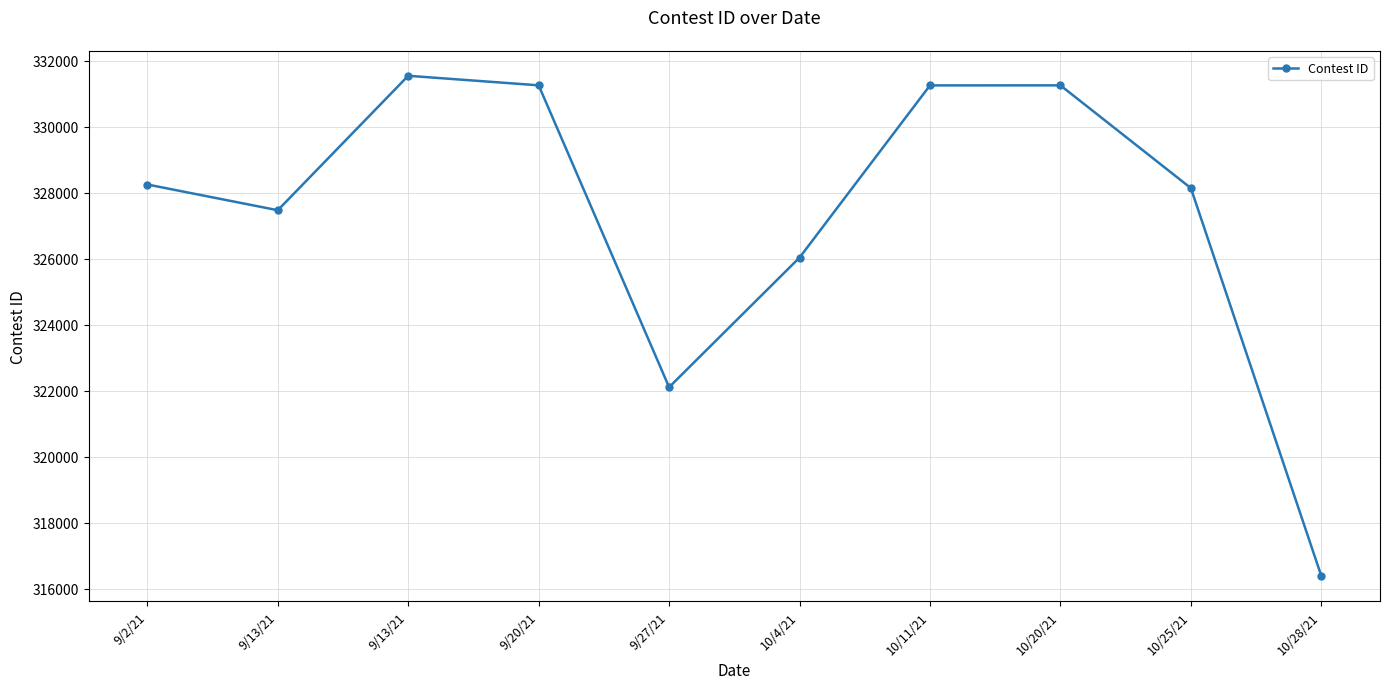

What value does the data have at 9/20/21, to the nearest 50?

331250